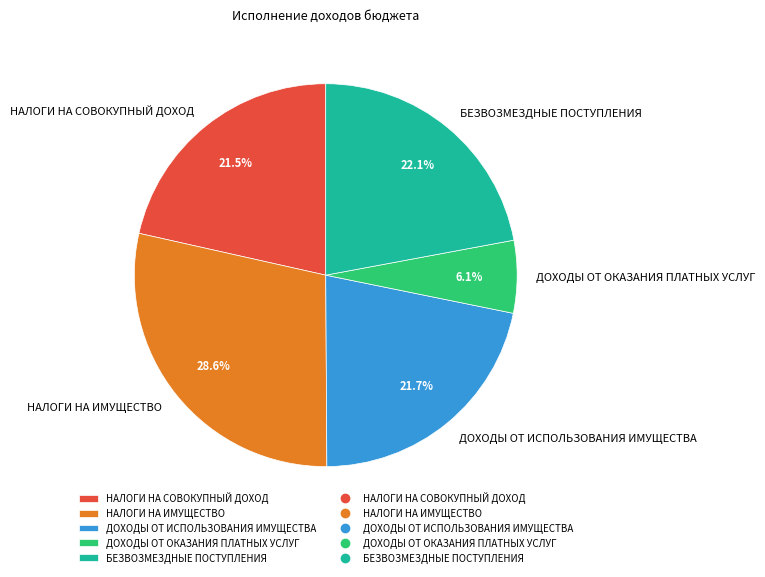

Combined, what portion of the pie is ДОХОДЫ ОТ ИСПОЛЬЗОВАНИЯ ИМУЩЕСТВА and НАЛОГИ НА СОВОКУПНЫЙ ДОХОД?

43.2%